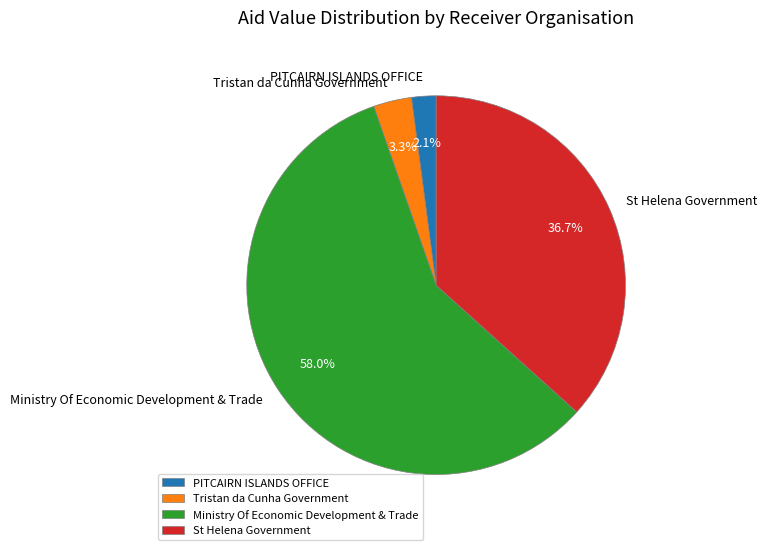

Is there any slice that represents more than half of the pie?

Yes